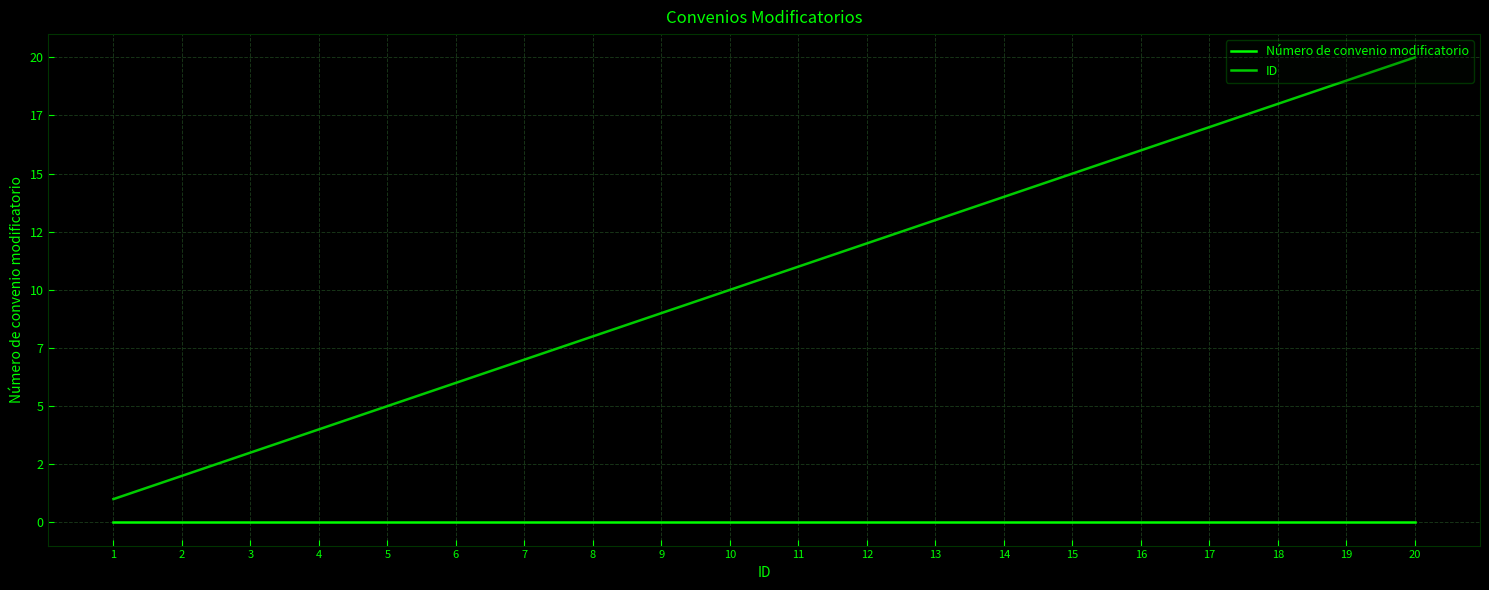

At 16, list the series in order from largest to smallest.

ID, Número de convenio modificatorio